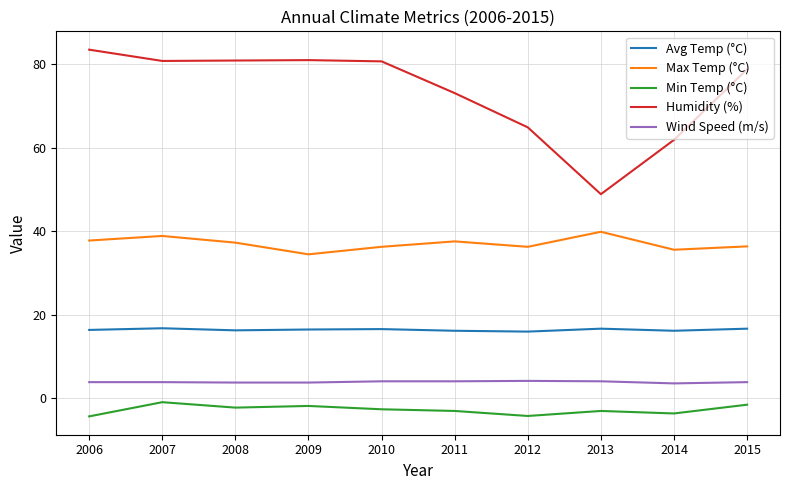

What is the maximum value shown in the chart?

83.5